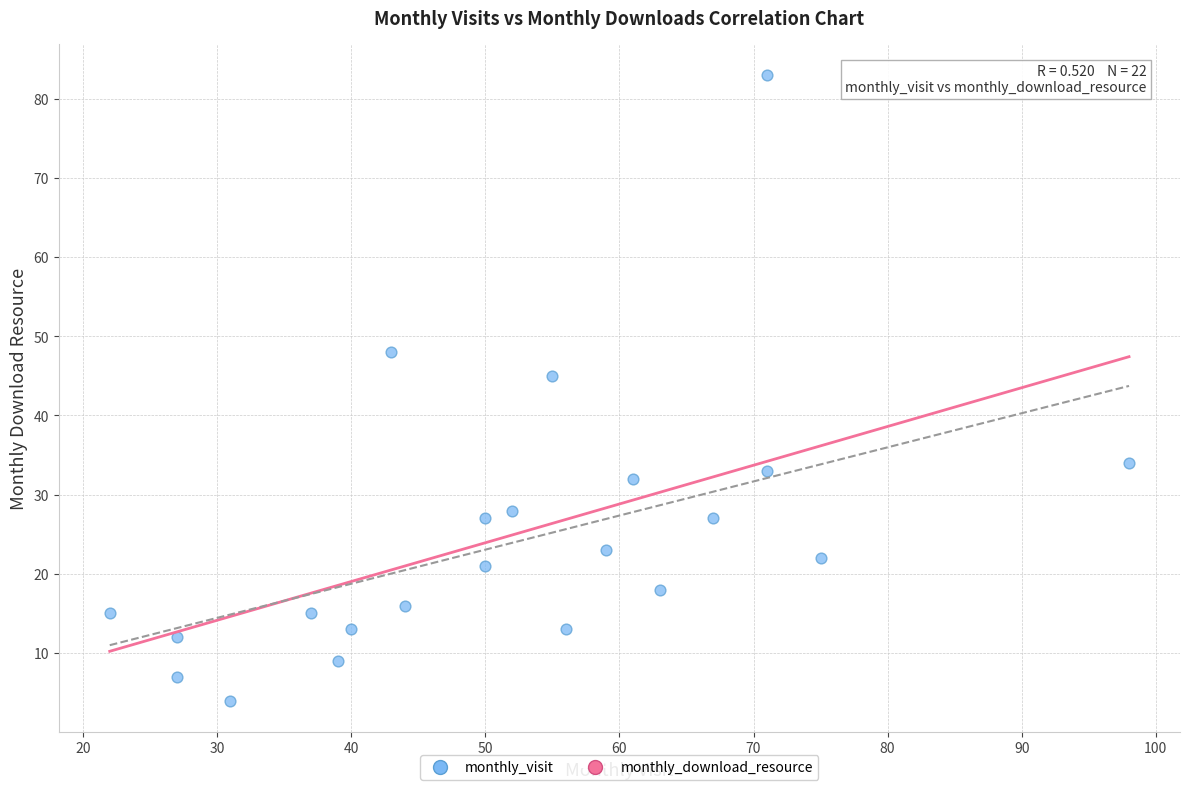

What Y value in the scatter plot is closest to 43?

45